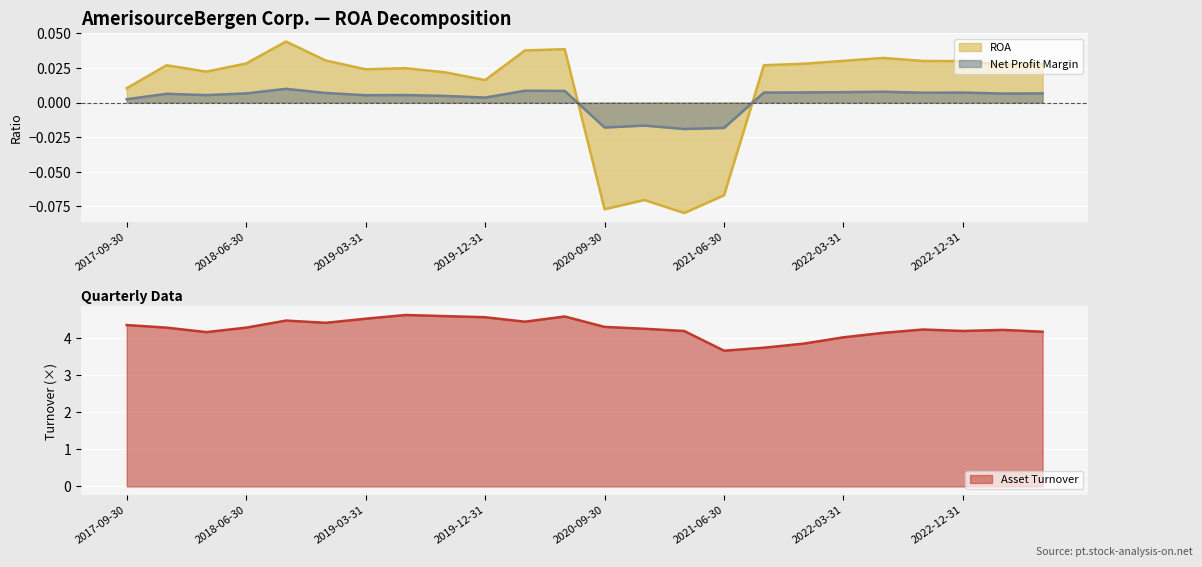

True or false: Asset Turnover has more than 1 points higher than both neighbors.

True